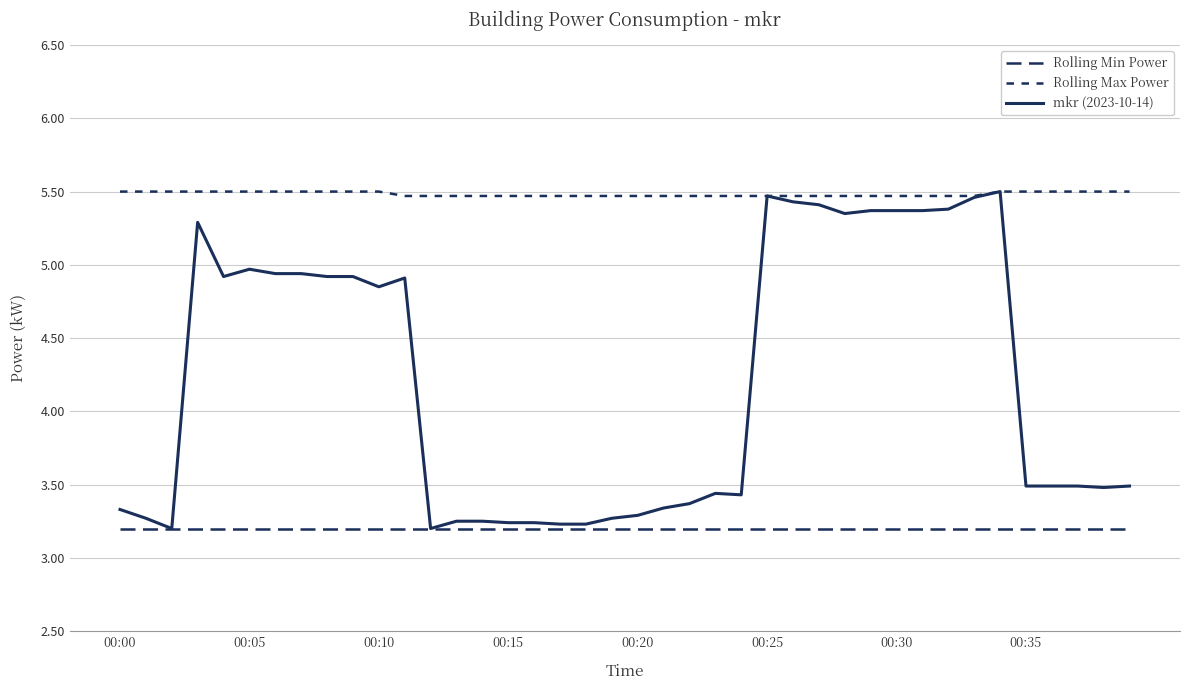

What is the value of the Rolling Max Power point at the 7th from the left?

5.5